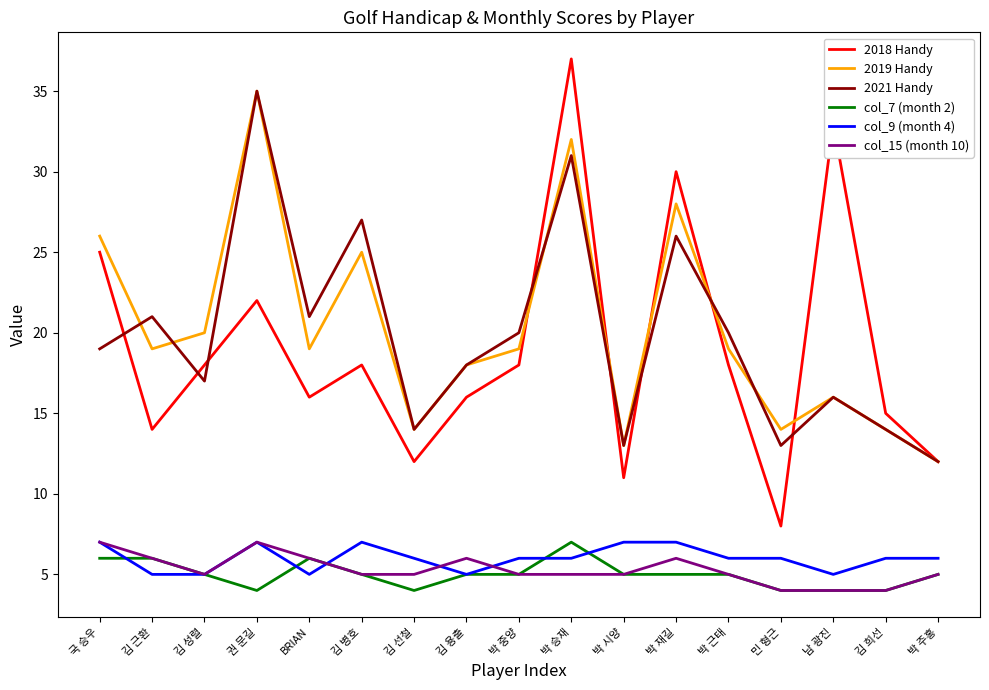

What position from the right is 김 희선?

2